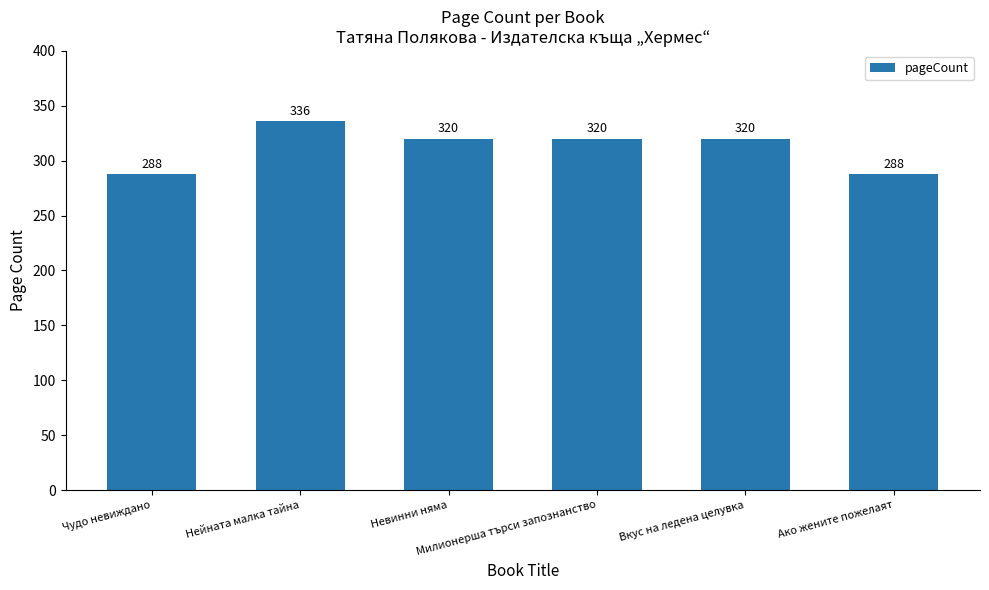

What value does the data have at Невинни няма?

320